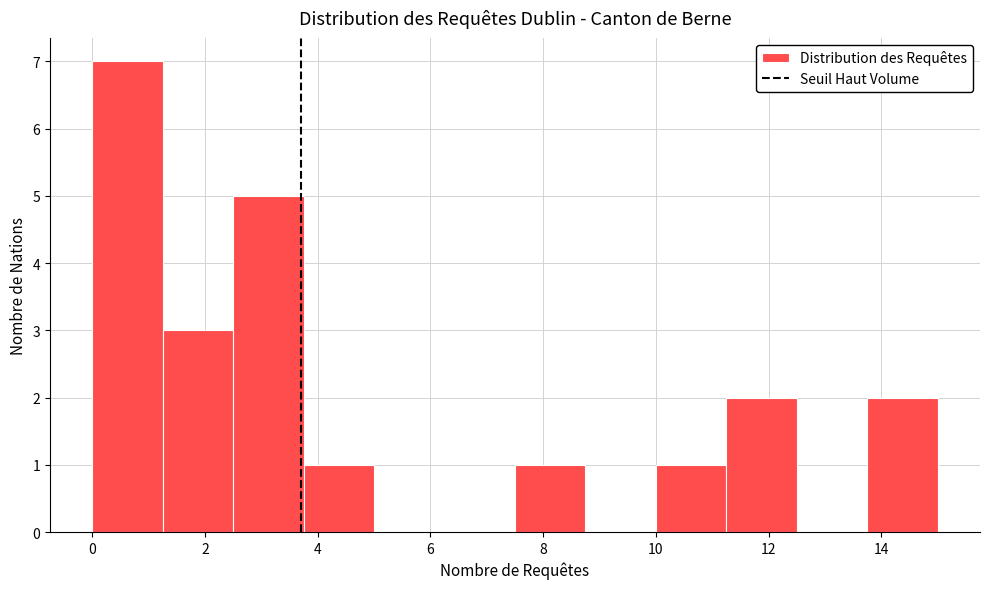

Reading left to right, transcribe this chart: for each bar, give the range it covers on the x-axis and its height. Neither the bar edges nor the heights are printed on the chart, so give them approximately, as read against the axes.

0.00 to 1.25: 7
1.25 to 2.50: 3
2.50 to 3.75: 5
3.75 to 5.00: 1
5.00 to 6.25: 0
6.25 to 7.50: 0
7.50 to 8.75: 1
8.75 to 10.00: 0
10.00 to 11.25: 1
11.25 to 12.50: 2
12.50 to 13.75: 0
13.75 to 15.00: 2